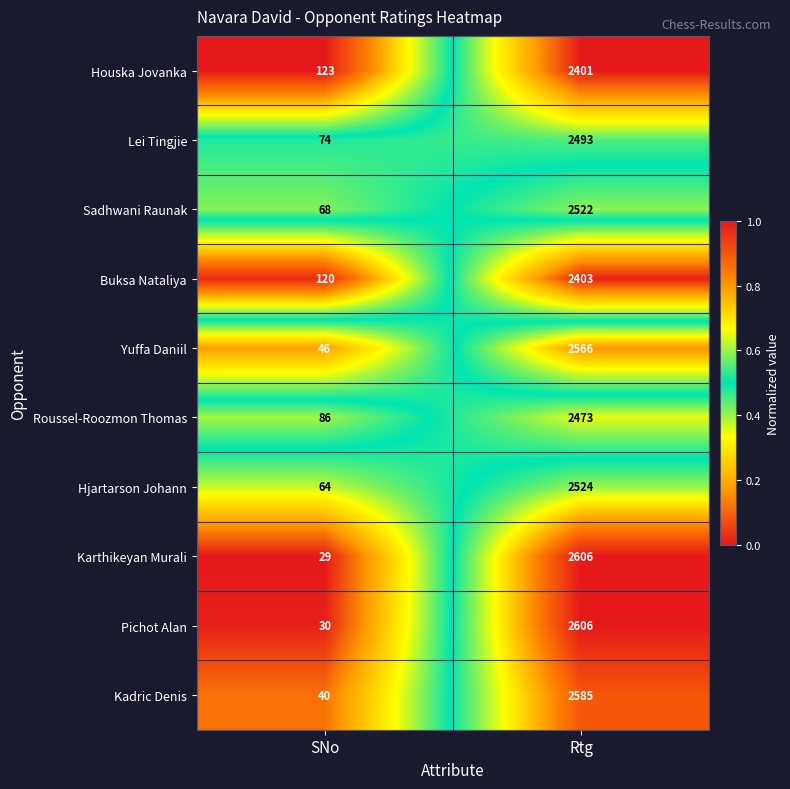

What is the average value of the Yuffa Daniil series?

1306